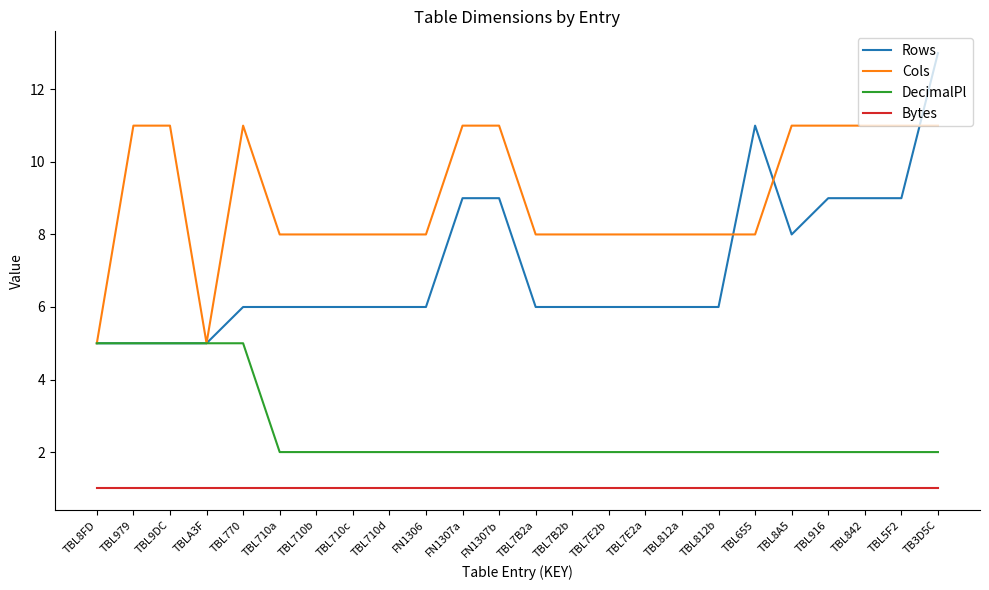

What position from the right is TBL710a?

19